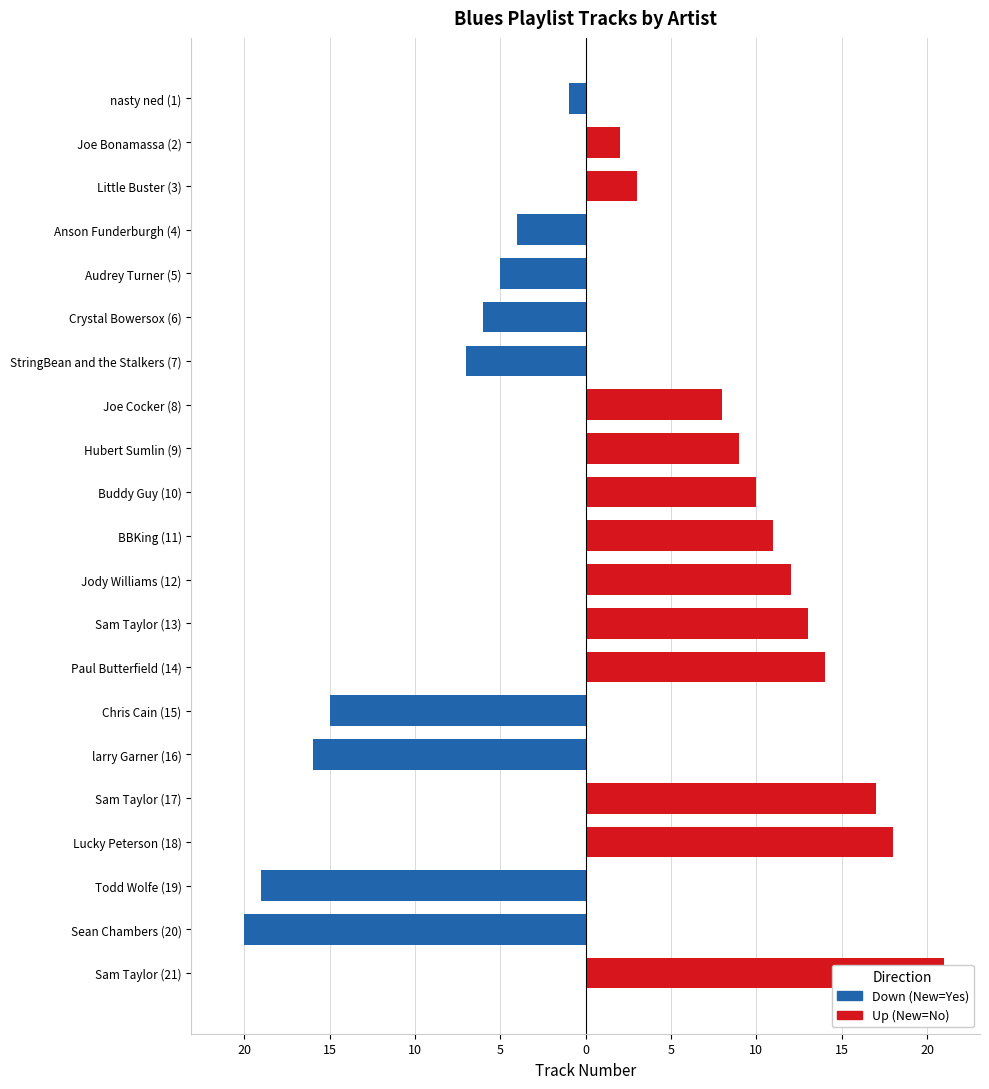

At how many categories does at least one series exceed -5?

21